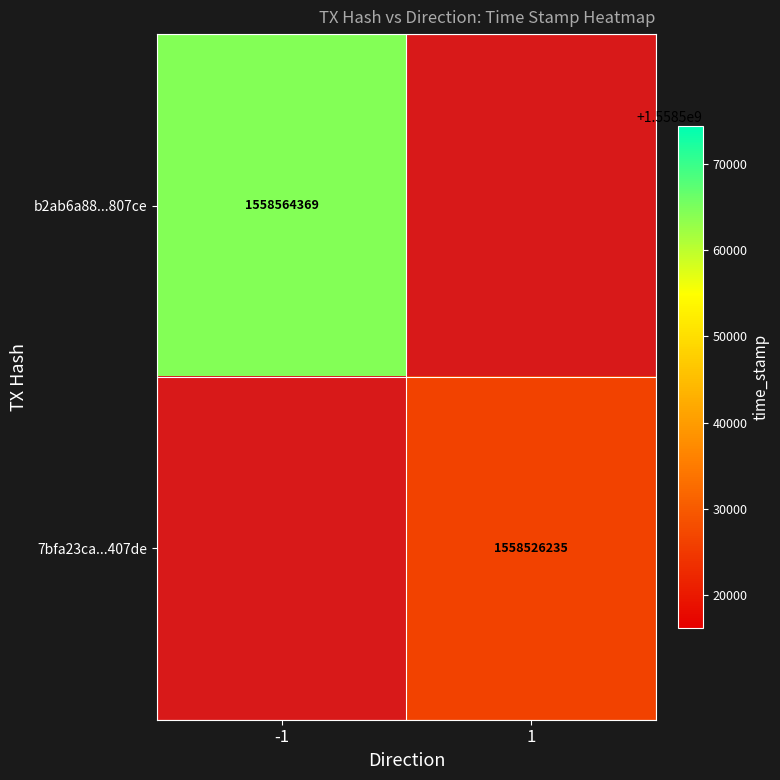

At which category does the chart reach its peak across all series?

-1